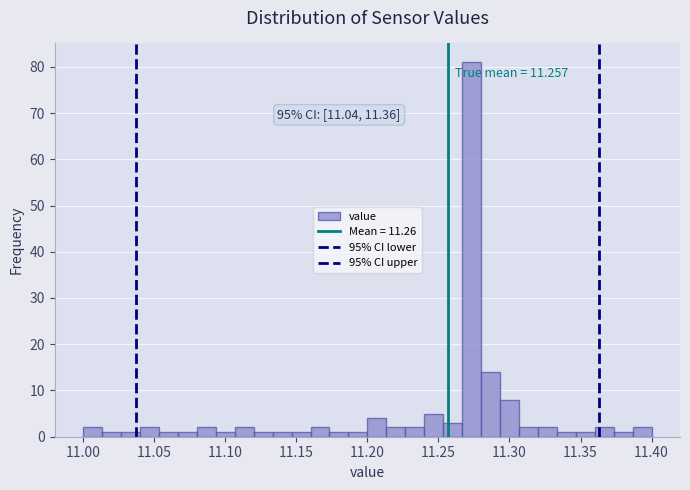

Read against the x-axis, roughly where is the centre of the tallest bar?

11.275